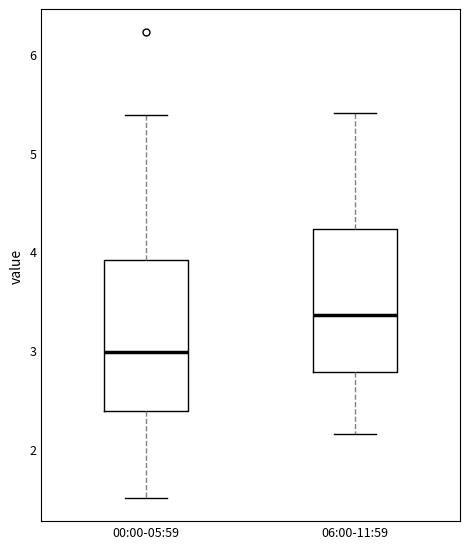

Reading left to right, transcribe this box plot: for each box, give where its median line is, the range the box spans, and where its two whiskers end, as read against the y-axis. The values are not printed on the chart, so give them approximately, as read against the axis.

00:00-05:59: median 3.0, box 2.4 to 3.9, whiskers 1.5 to 5.4
06:00-11:59: median 3.4, box 2.8 to 4.2, whiskers 2.2 to 5.4